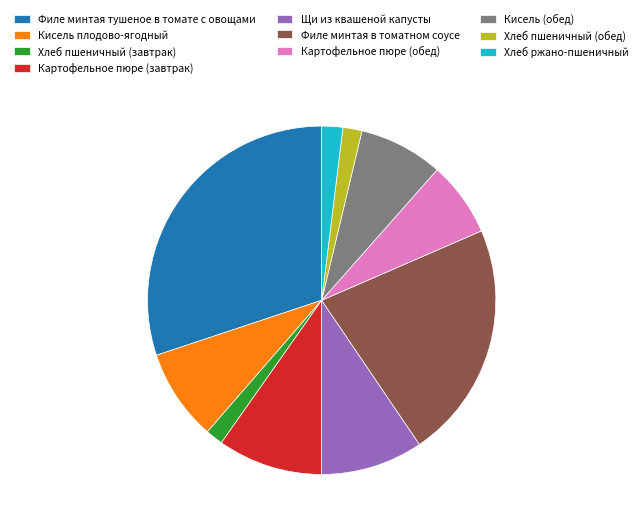

Is Хлеб пшеничный (обед) the majority of the pie?

No